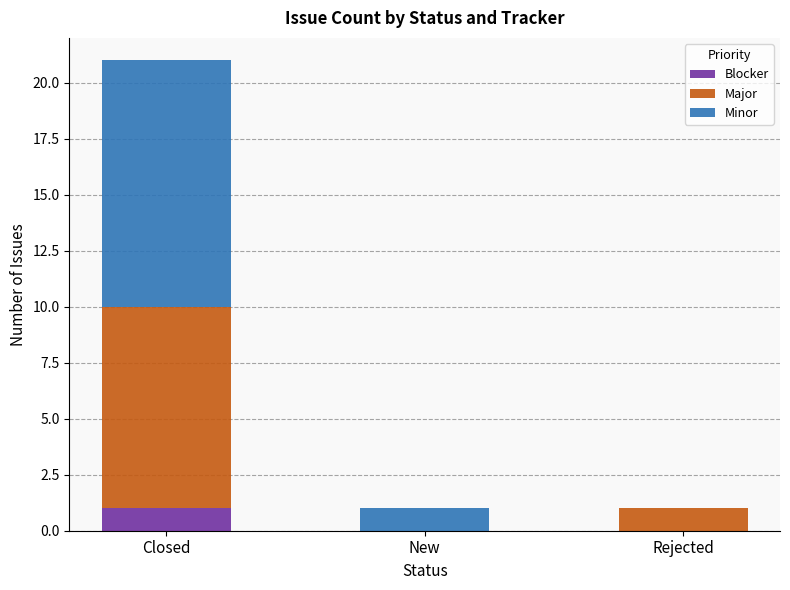

At which label does Blocker reach its peak?

Closed